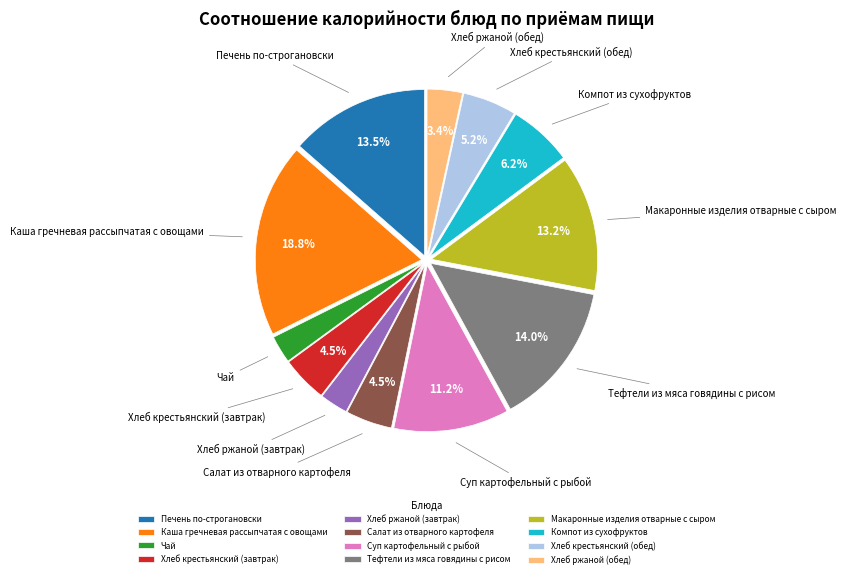

Count the number of slices in the pie.

12